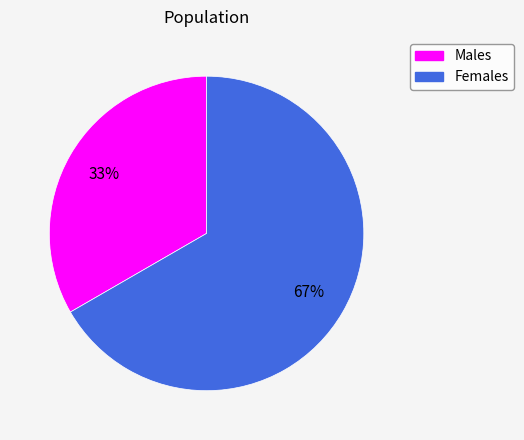

Is there a majority slice in this chart?

Yes